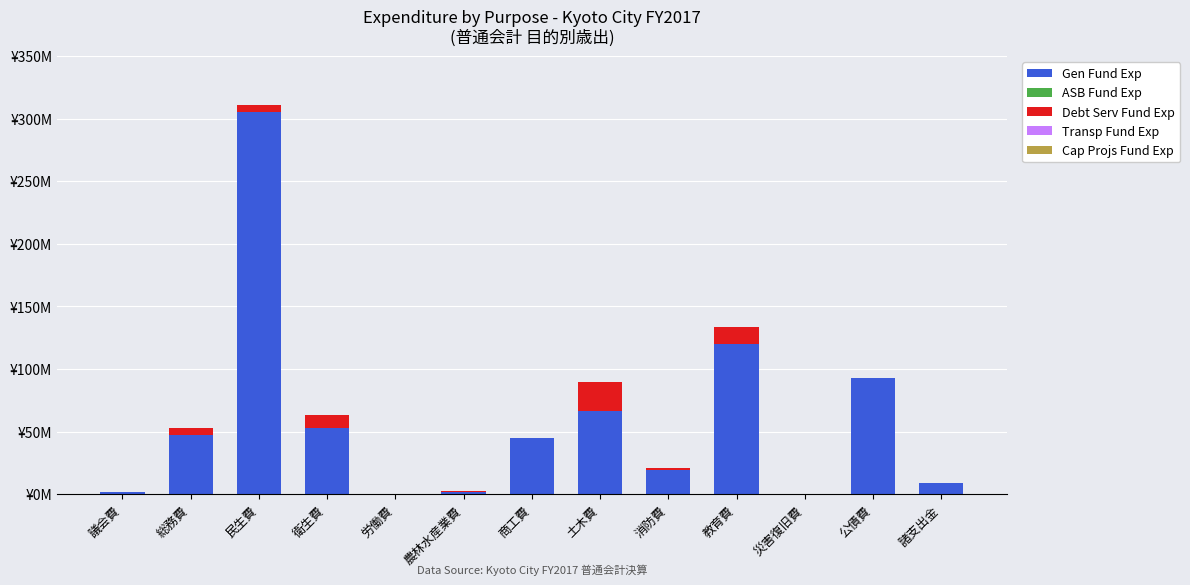

At how many categories does at least one series exceed 238113456?

1